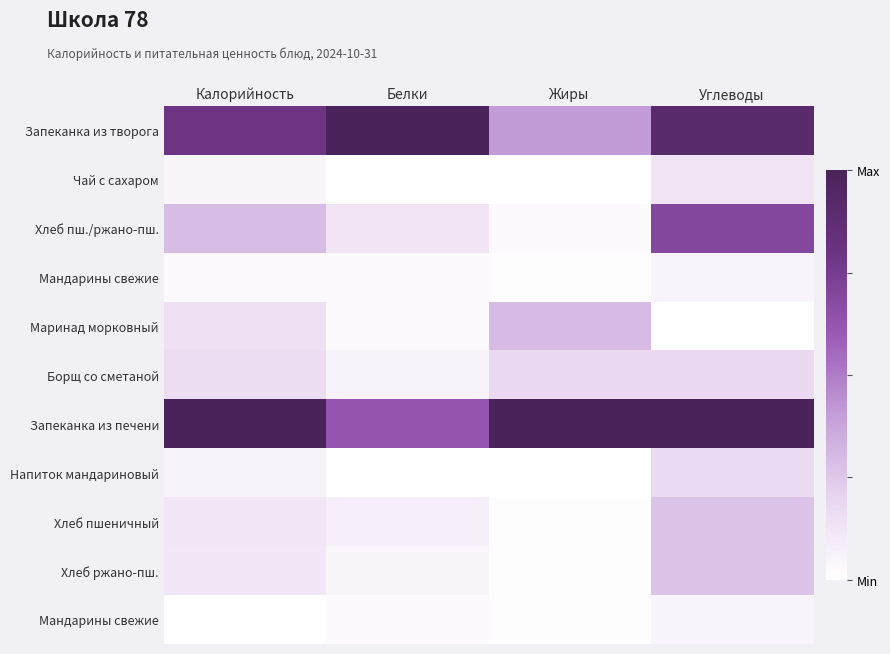

How many categories are shown in the chart?

4